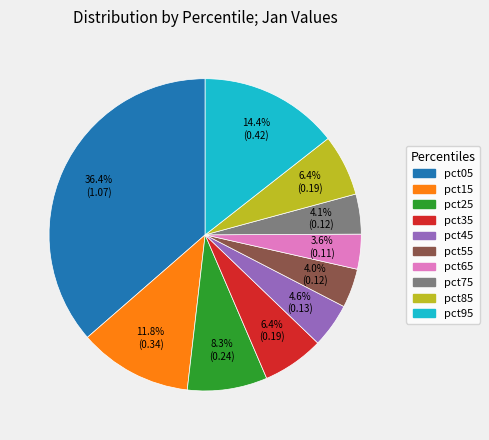

Does pct95 represent more than half of the total?

No